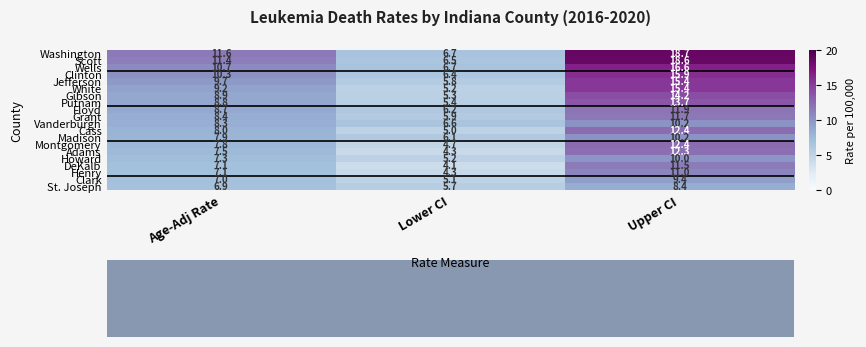

What is the highest value of the Scott series?

18.6